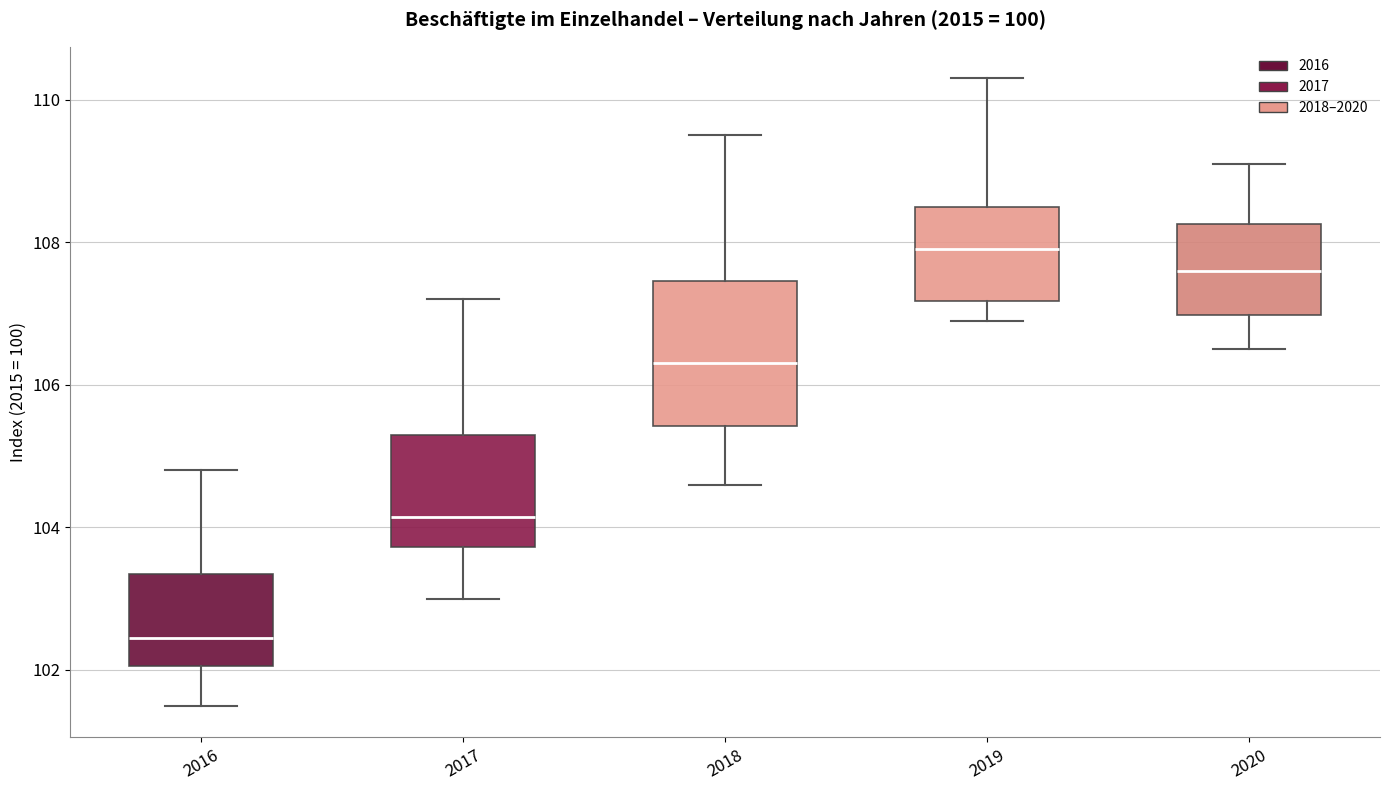

Which box is the tallest, from its lower edge to its upper edge?

2018